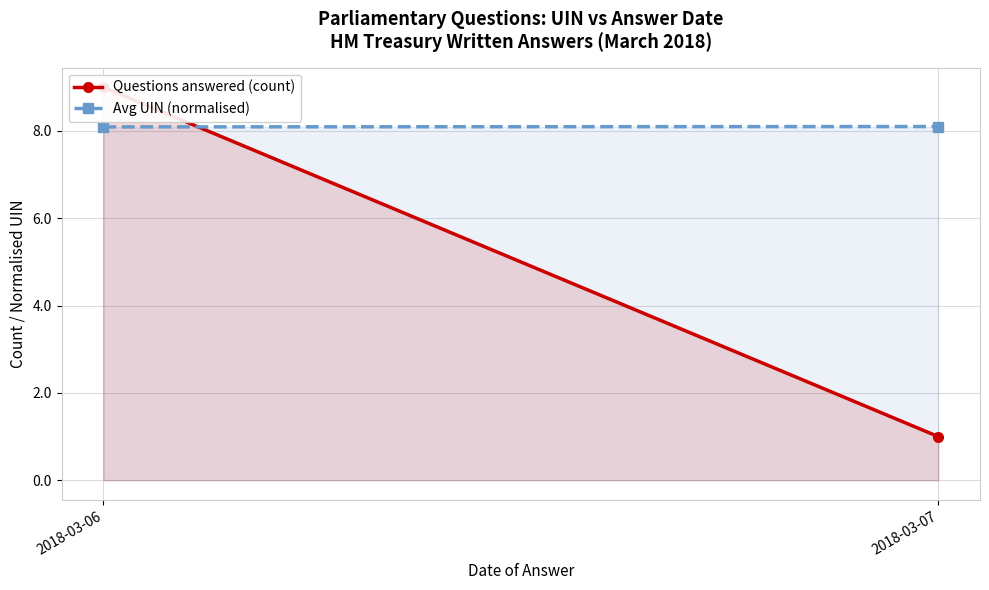

The Questions answered (count) series shows 4.3 at 2018-03-06. True or false?

False